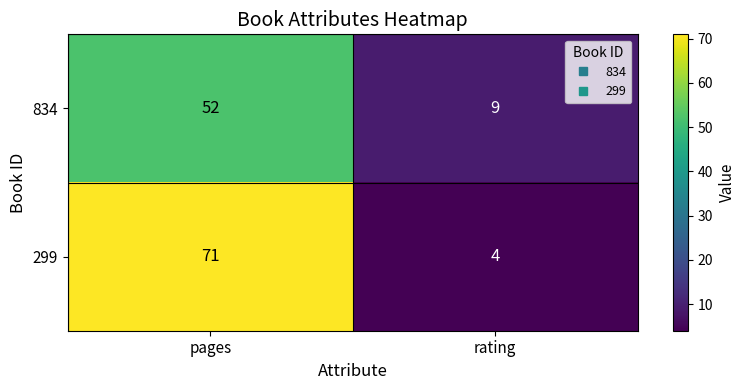

Reading left to right, extract all data points from this chart.

834: 52	9
299: 71	4